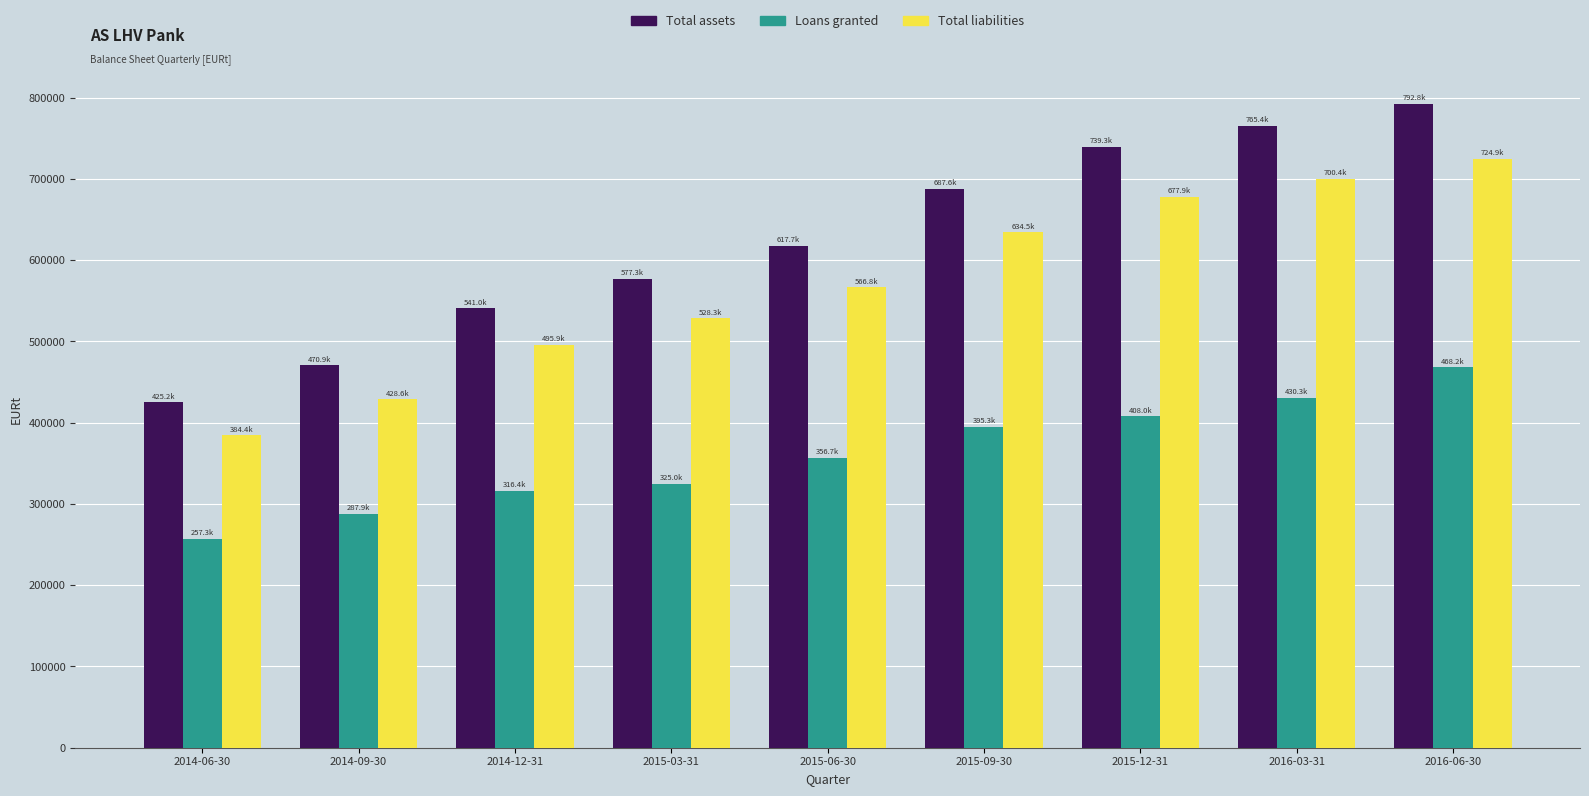

At which label does Total assets reach its minimum?

2014-06-30